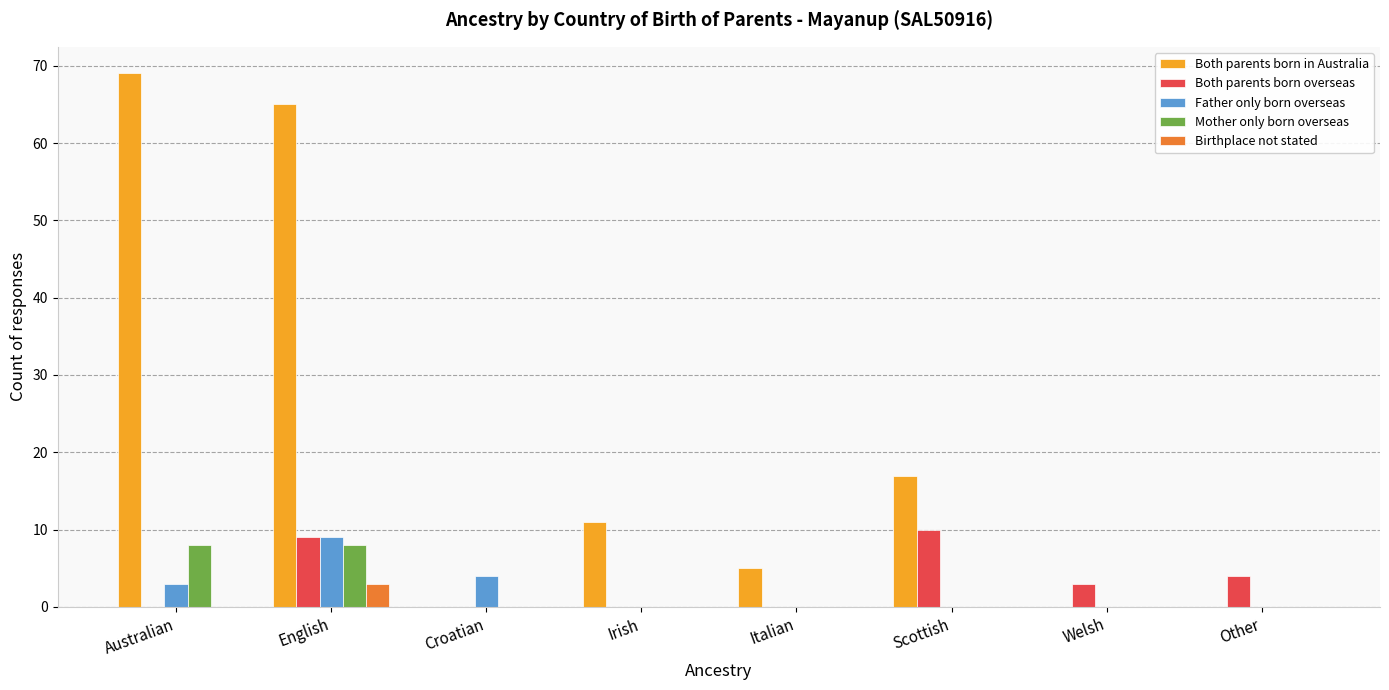

Which series has the widest spread of values?

Both parents born in Australia